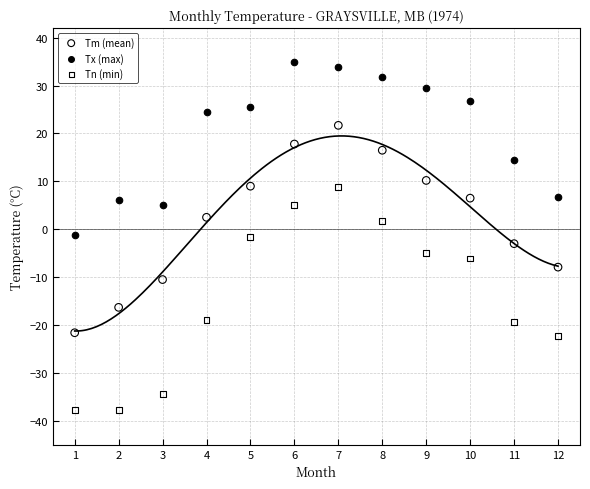

Which series reaches the maximum Y coordinate?

Tx (max)